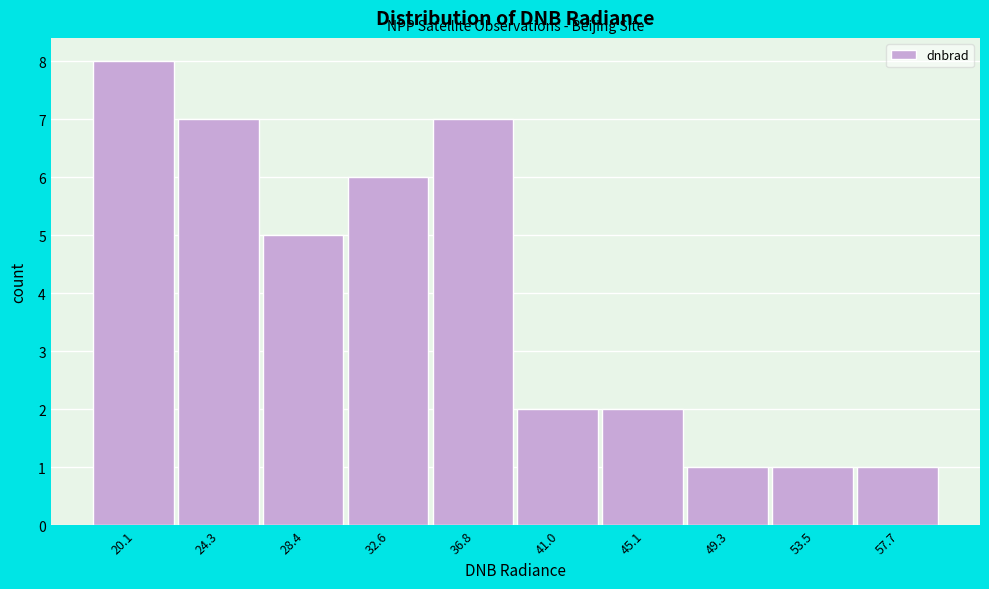

What is the height of the bar covering 34.5 to 39.0 on the x-axis? Neither the bar edges nor the heights are printed on the chart, so give them approximately, as read against the axes.

7